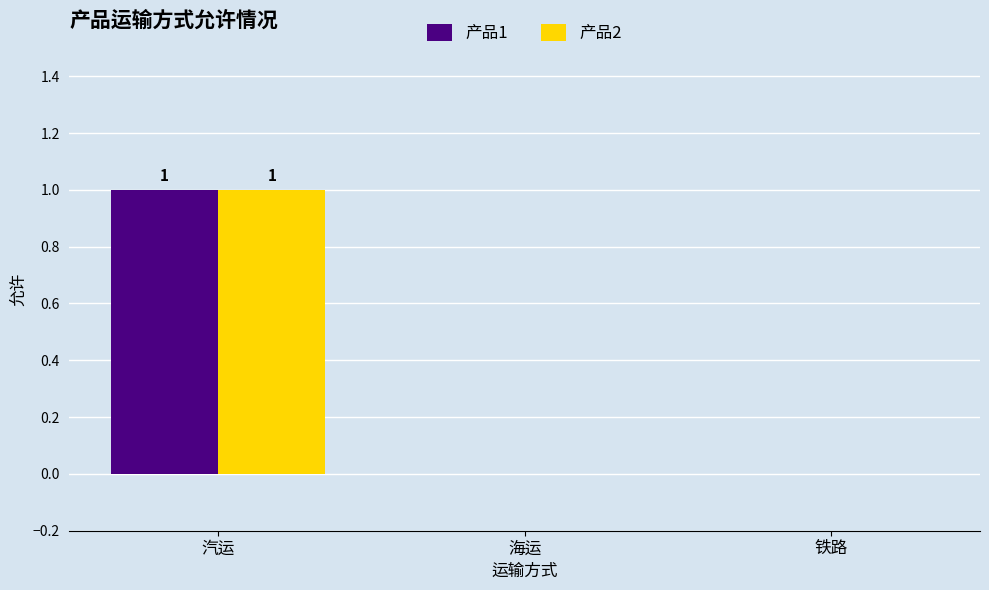

Does the chart contain stacked bars?

No